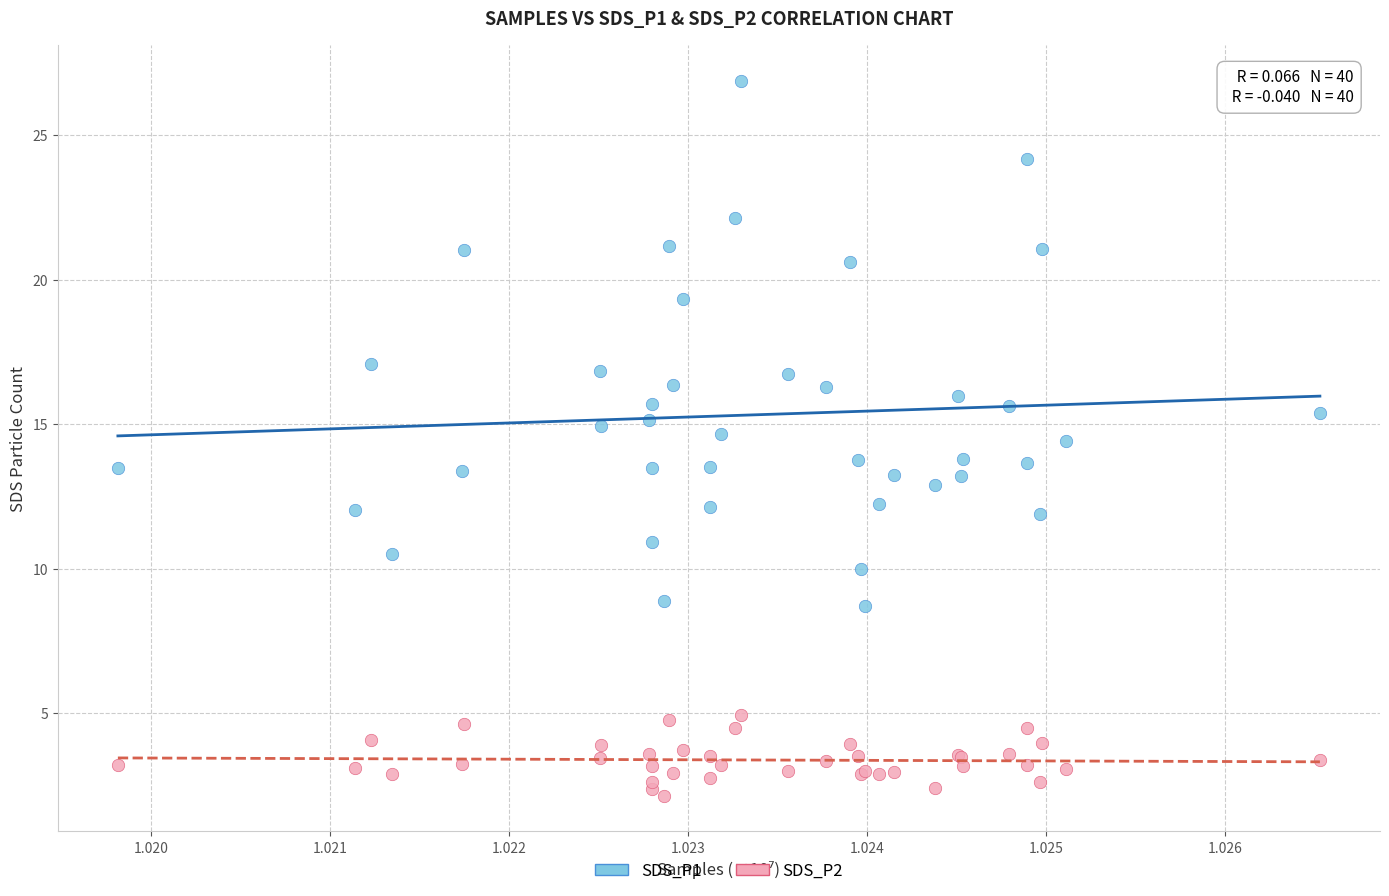

Which series reaches the maximum Y coordinate?

SDS_P1